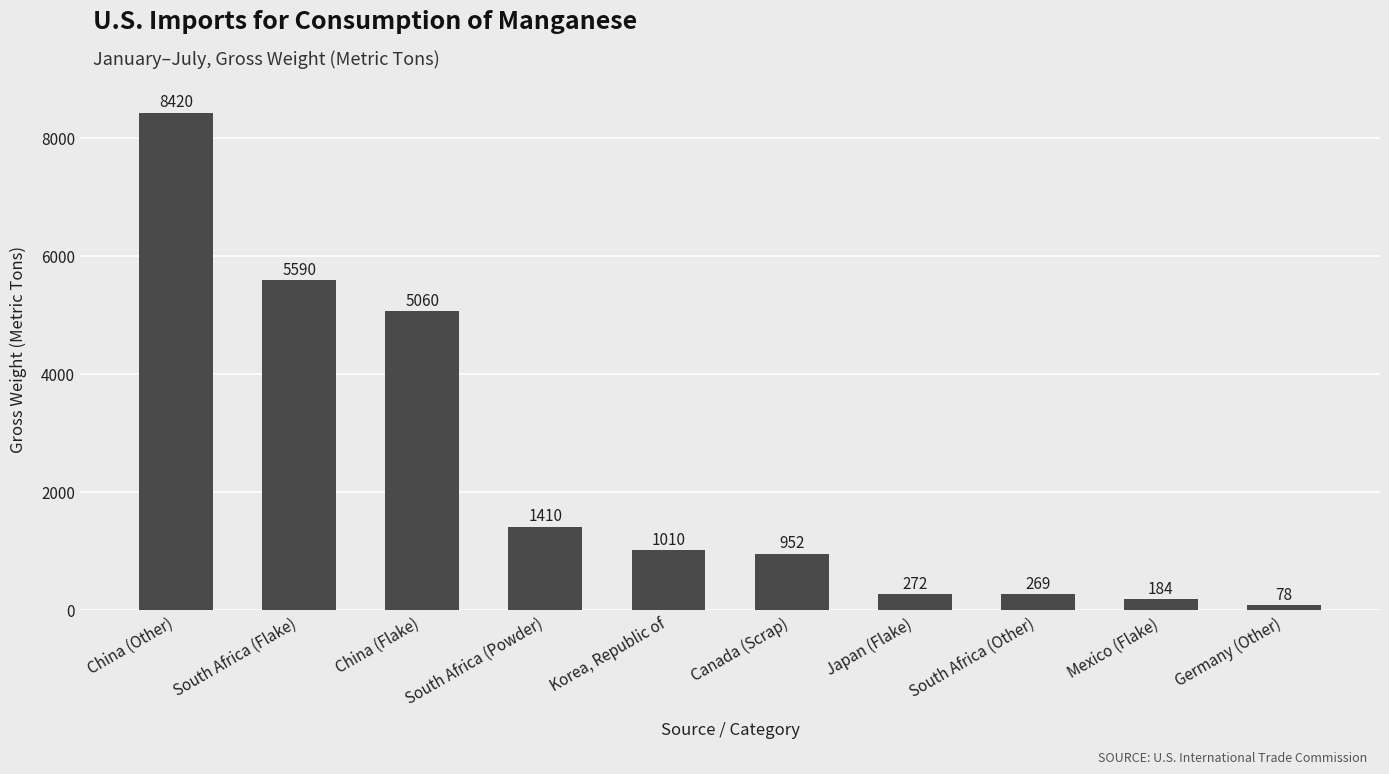

What is the label of the 6th bar from the left?

Canada (Scrap)